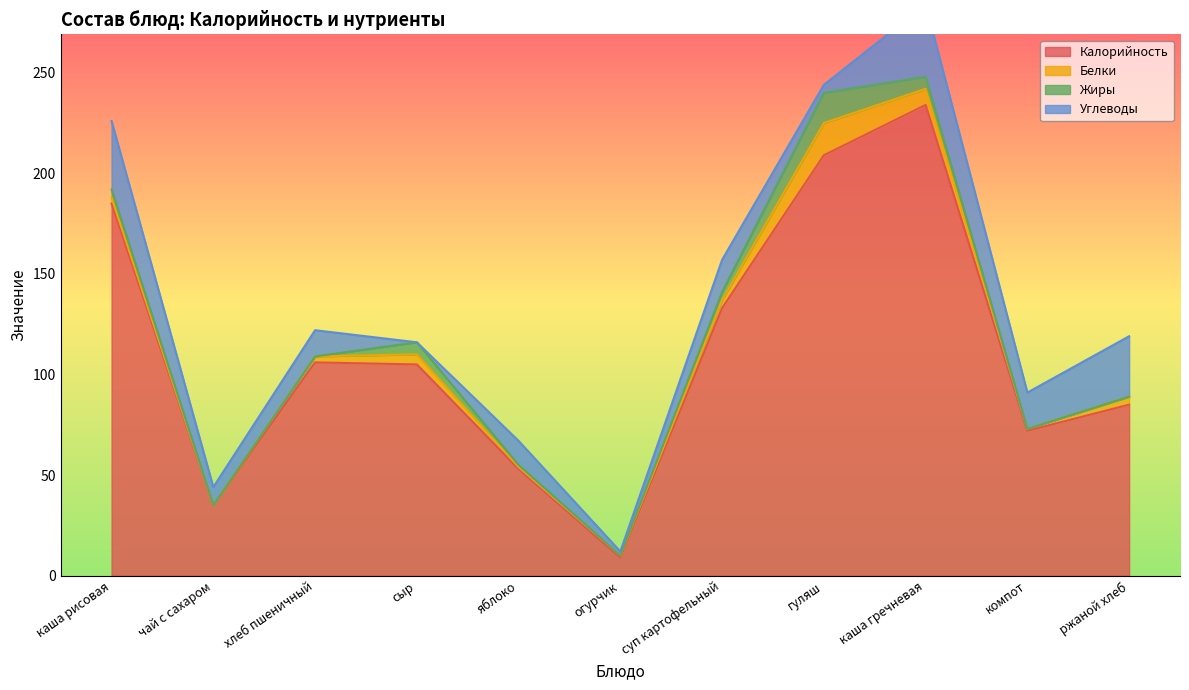

Reading left to right, extract all data points from this chart.

Калорийность: 185	35	106	105	53	9	133	209	234	72	85
Белки: 3	0	3	5	1	1	4	16	8	1	4
Жиры: 4	0	0	6	1	0	4	15	6	0	0
Углеводы: 34	9	13	0	12	2	16	4	36	18	30